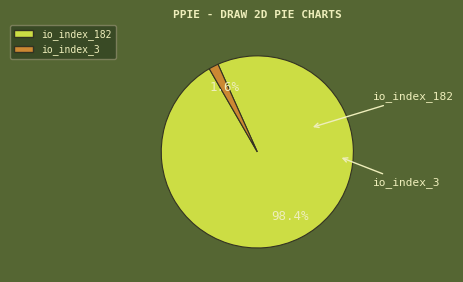

What is the smallest slice in the pie chart?

io_index_3